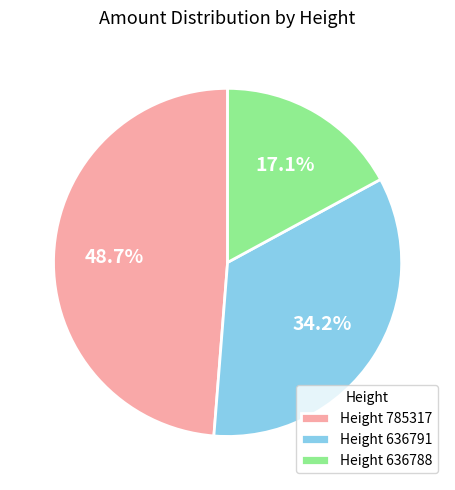

Does Height 636791 account for over 50% of the chart?

No